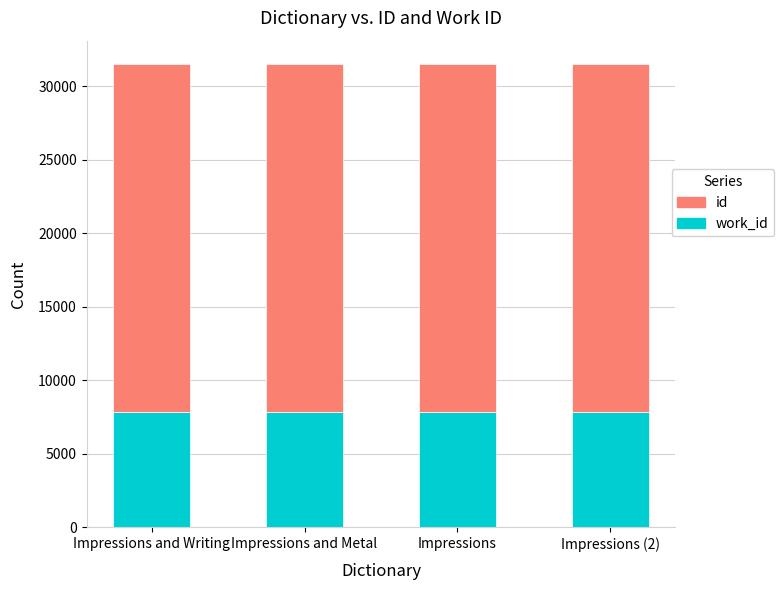

What is the total value across all series at Impressions (2)?

31529